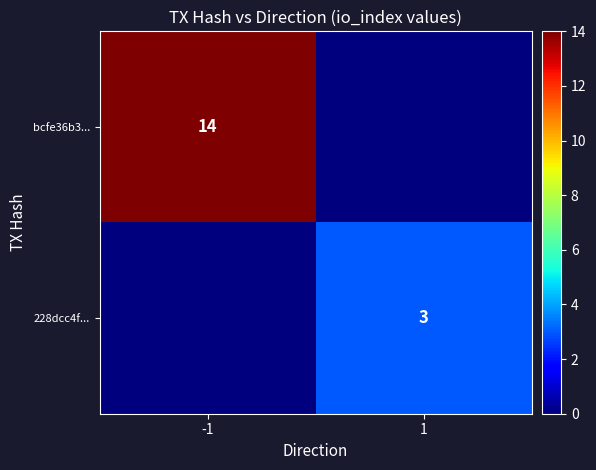

The value of 228dcc4f... at 1 is 1. True or false?

False